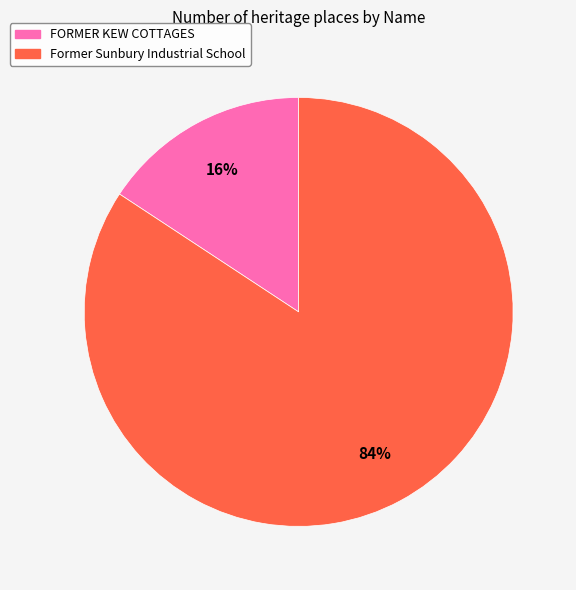

Which has a higher value, FORMER KEW COTTAGES or Former Sunbury Industrial School?

Former Sunbury Industrial School